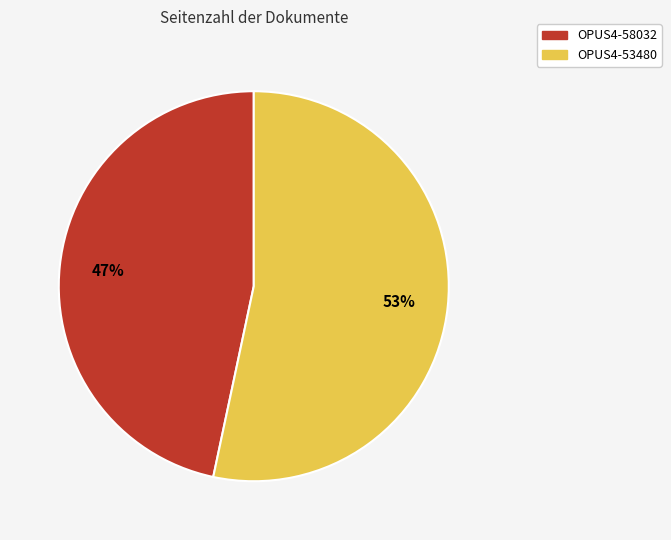

To the nearest percent, what percentage of the pie is OPUS4-58032?

47%